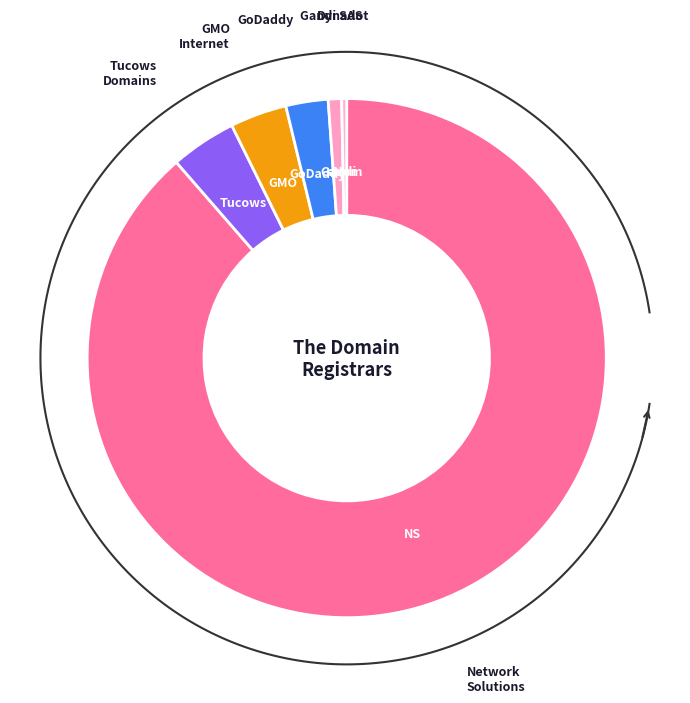

What is the majority slice?

Network Solutions LLC